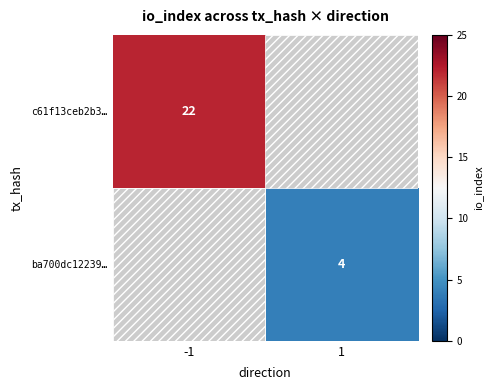

How many series are shown in this chart?

2